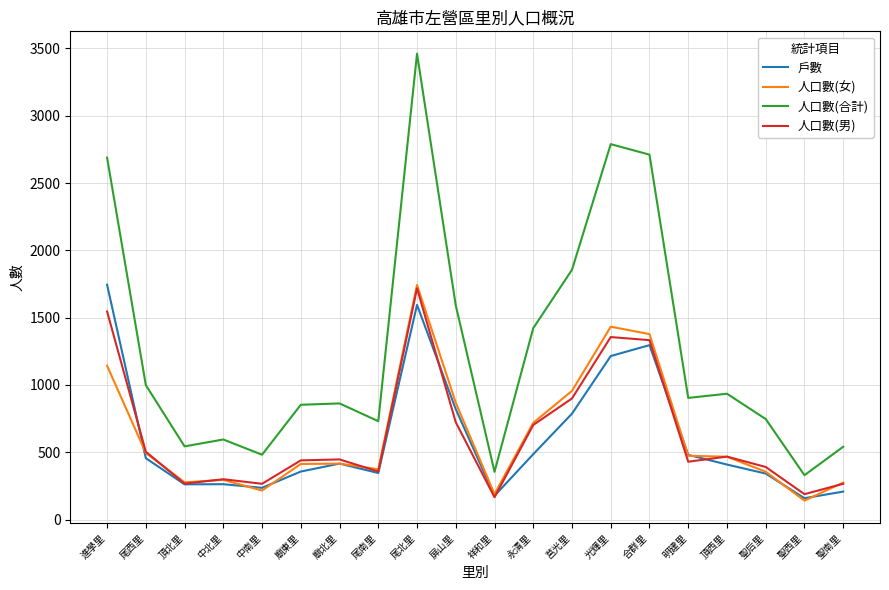

True or false: 人口數(女) has a value of 467 at 頂西里.

True